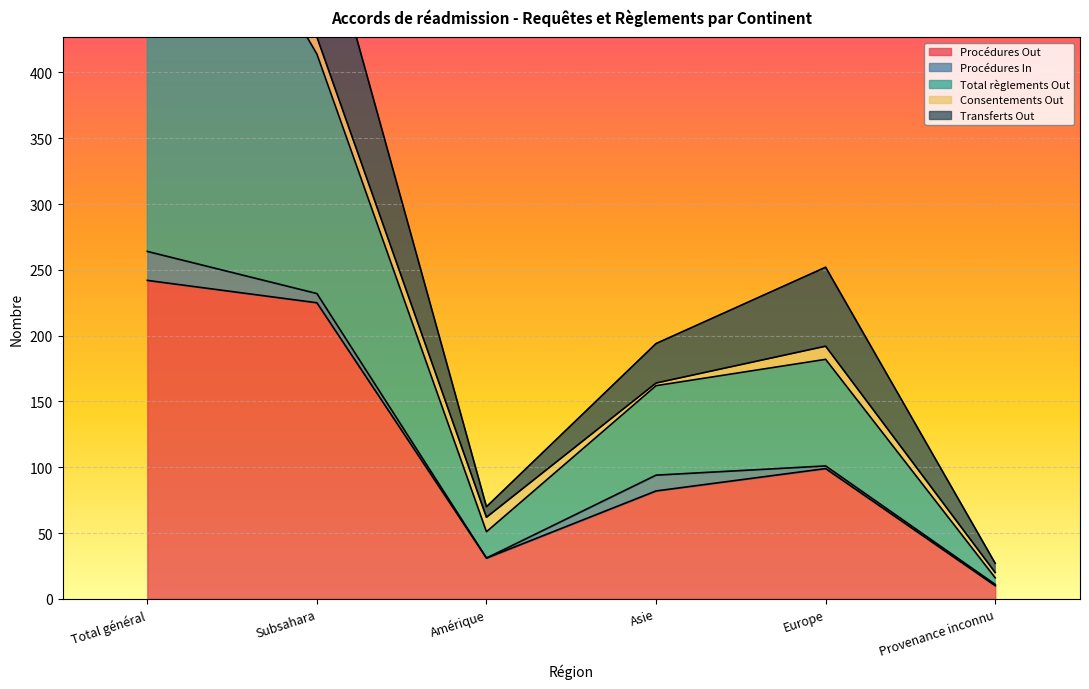

What is the difference between the second highest and second lowest values in the Transferts Out series?

365